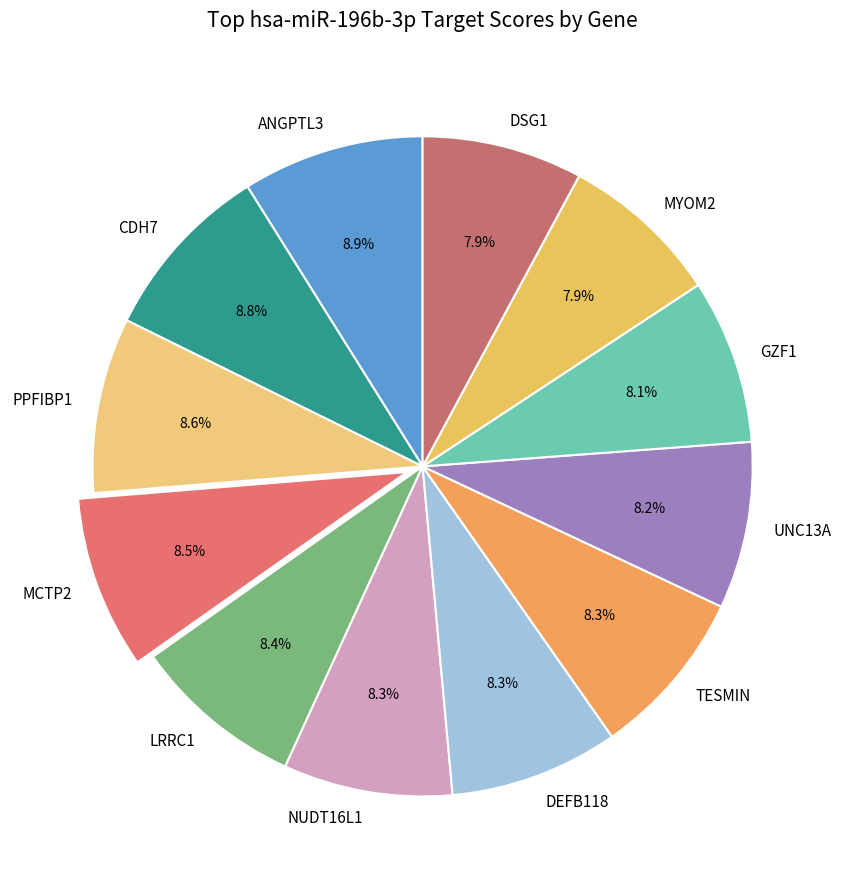

The CDH7 slice represents 21% of the pie. True or false?

False